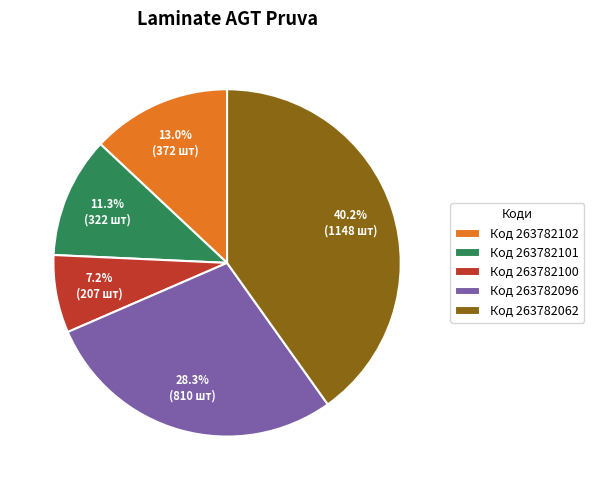

What is the smallest slice in the pie chart?

Код 263782100